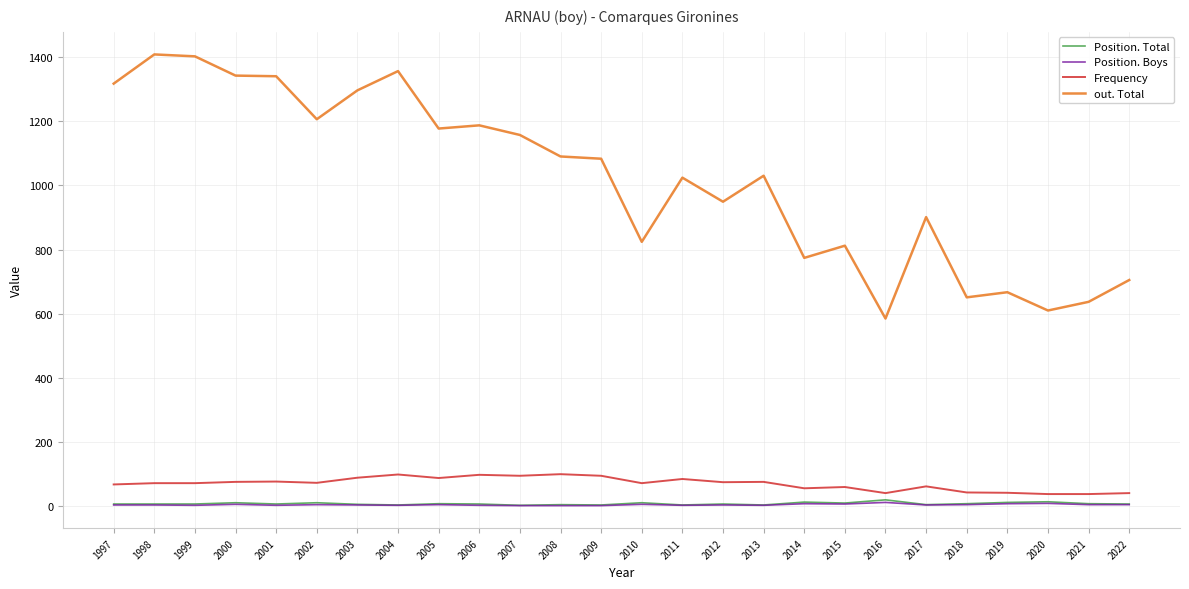

What is the lowest value of the out. Total series?

585